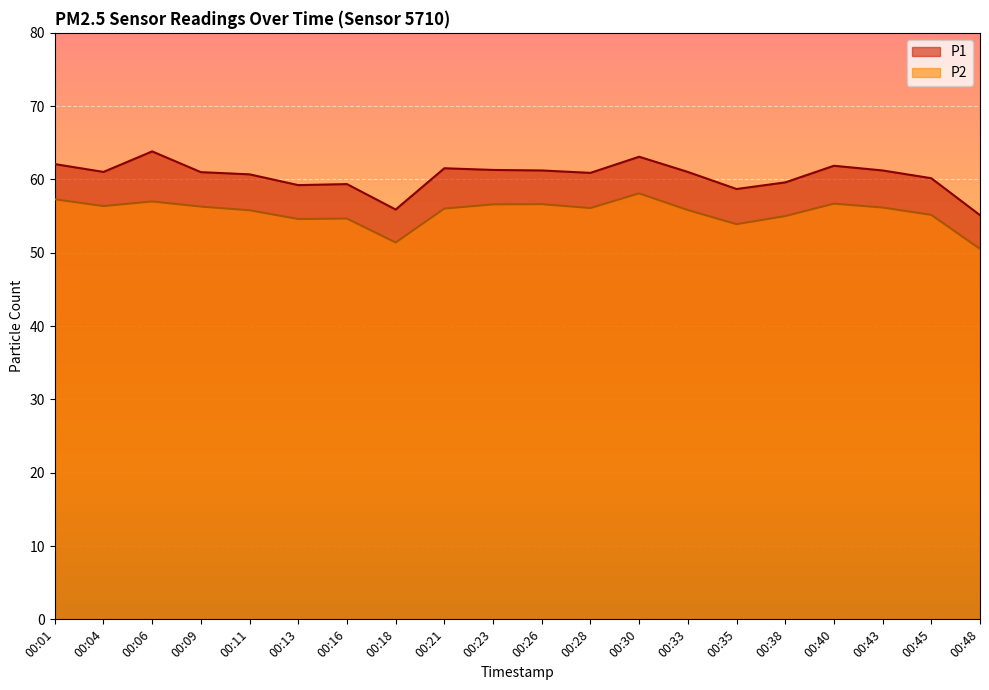

True or false: P2 has a value of 87.5 at 00:09.

False